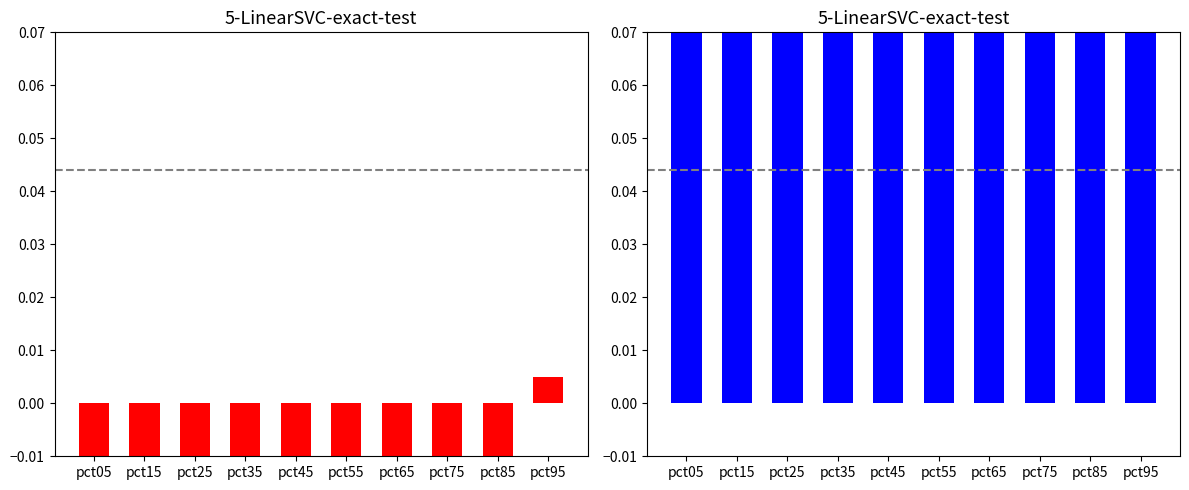

How many groups of bars are there?

10